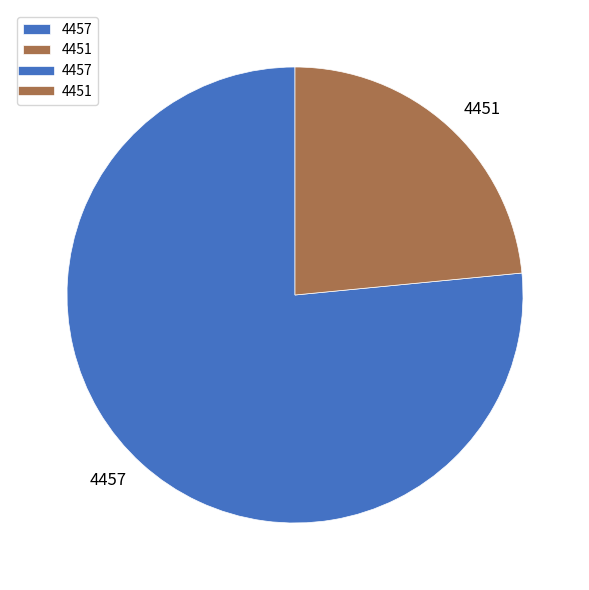

True or false: 4451 accounts for 23% of the total.

True